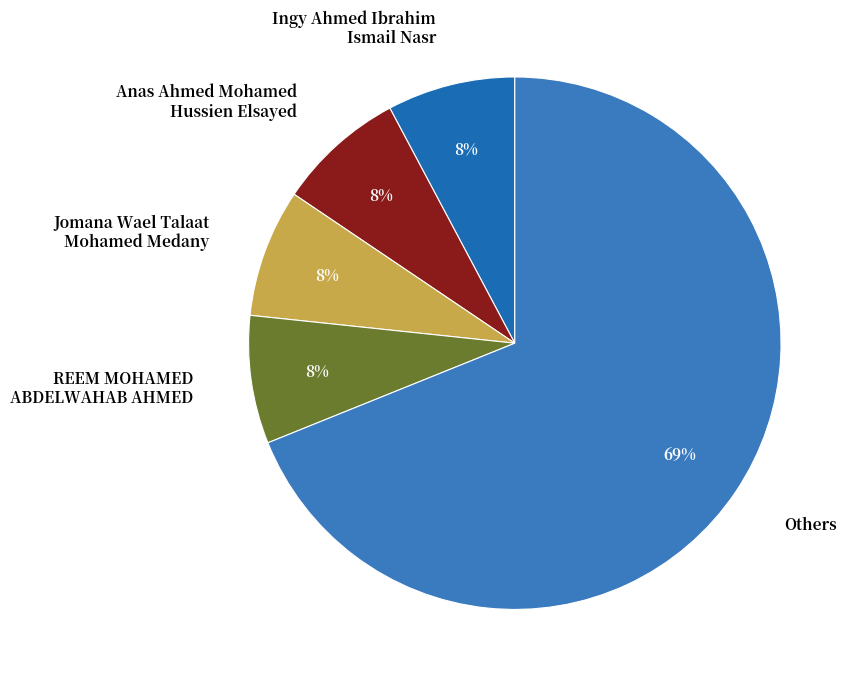

To the nearest percent, what percentage of the pie is Jomana Wael Talaat Mohamed Medany?

8%